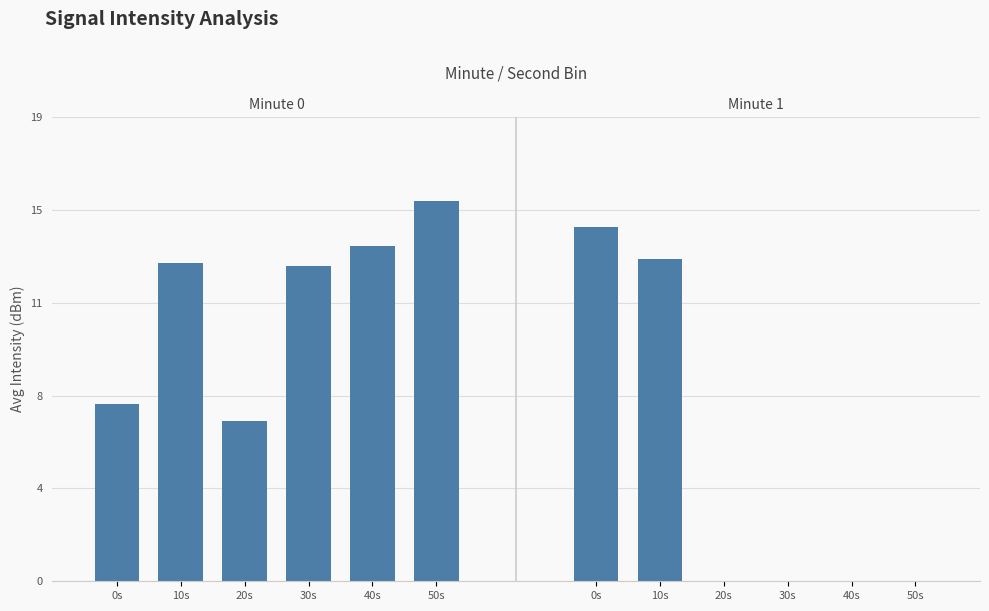

What is the label of the 4th bar from the left?

30s